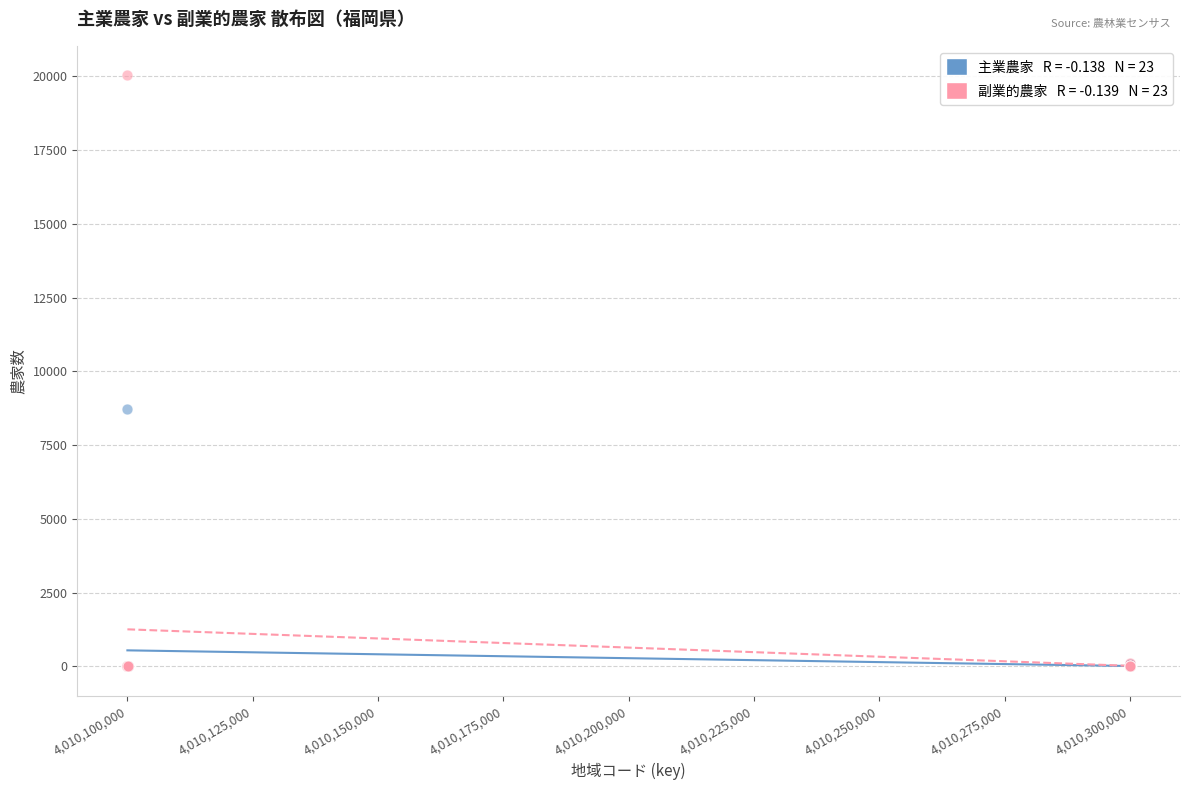

Across all series, what Y value is closest to 10013?

8713